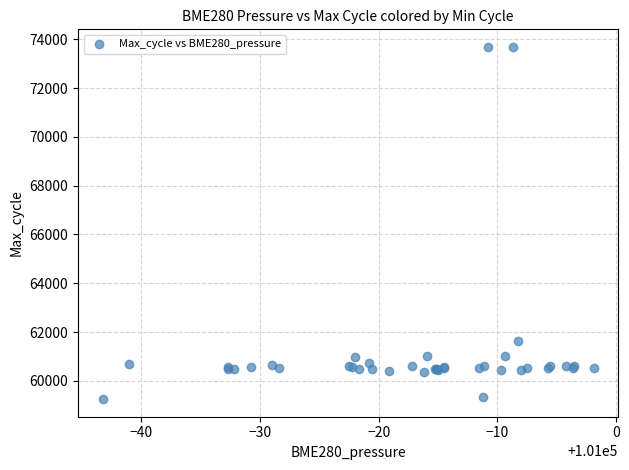

What Y value in the scatter plot is closest to 66470?

61643